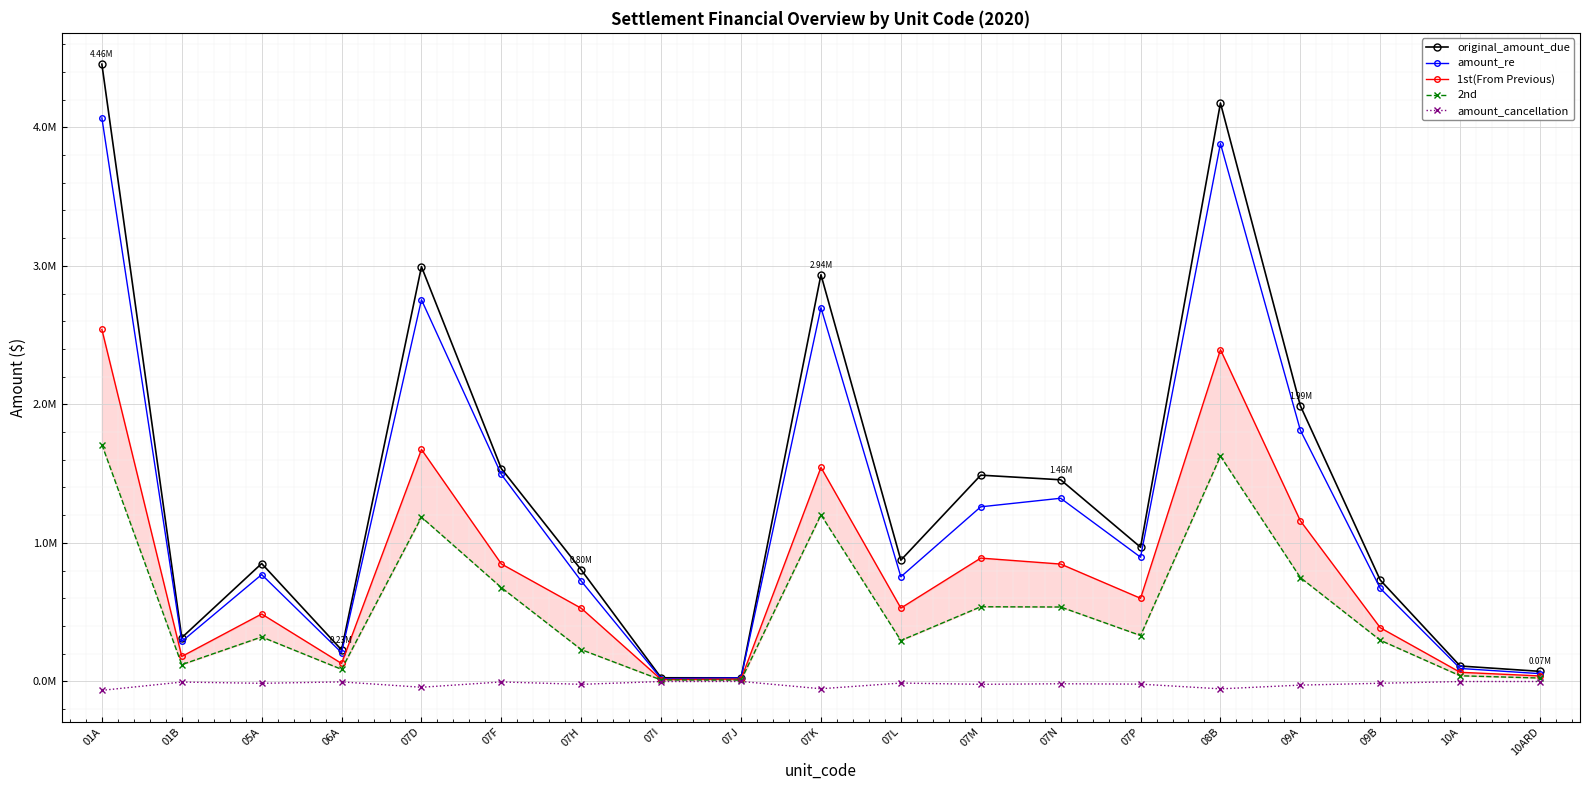

What is the minimum value for amount_cancellation?

-64265.1